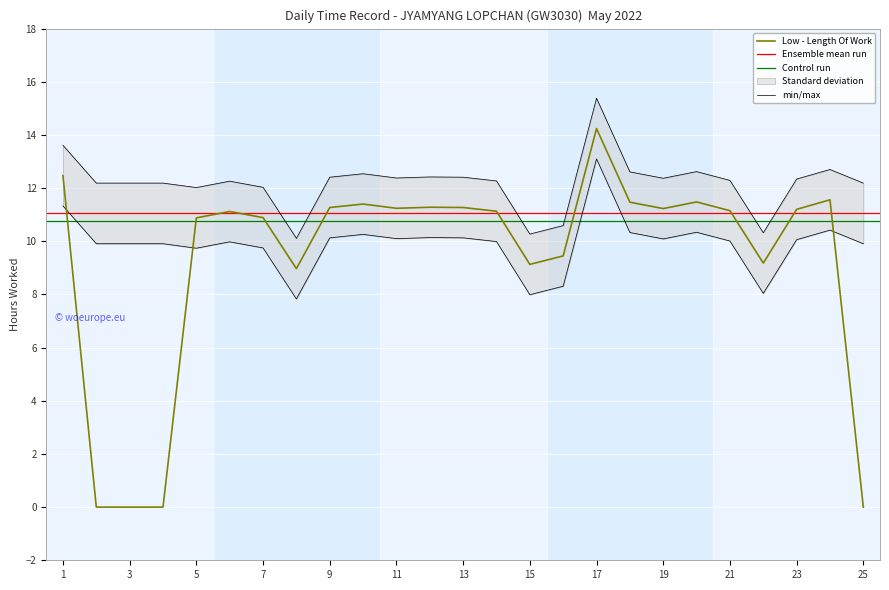

How many points are lower than both their immediate neighbors (excluding endpoints)?

5